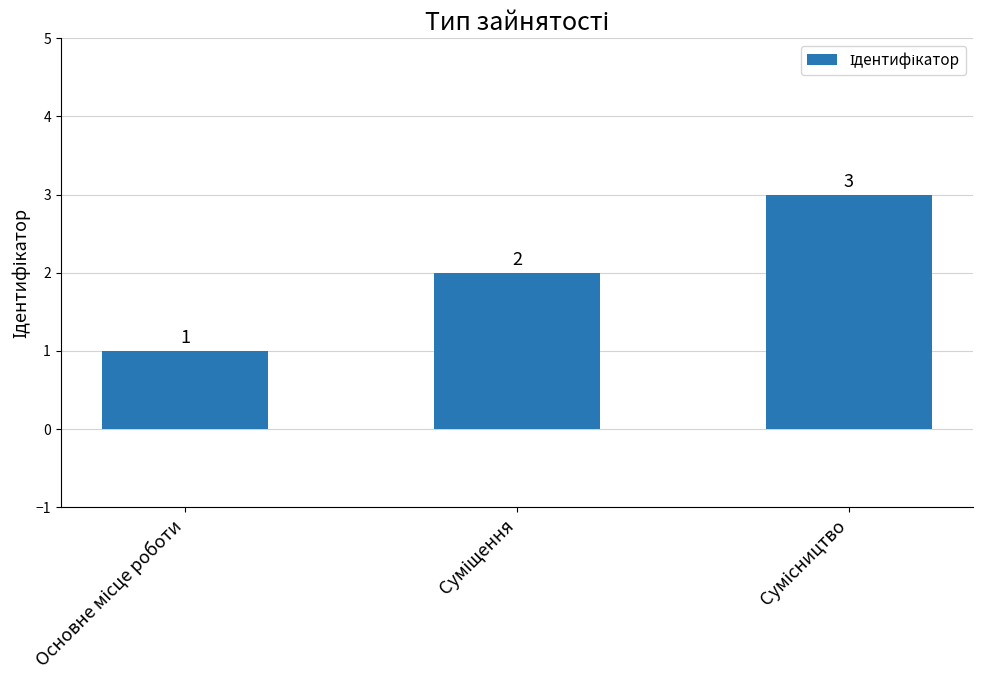

What is the value of the 1st bar from the left?

1